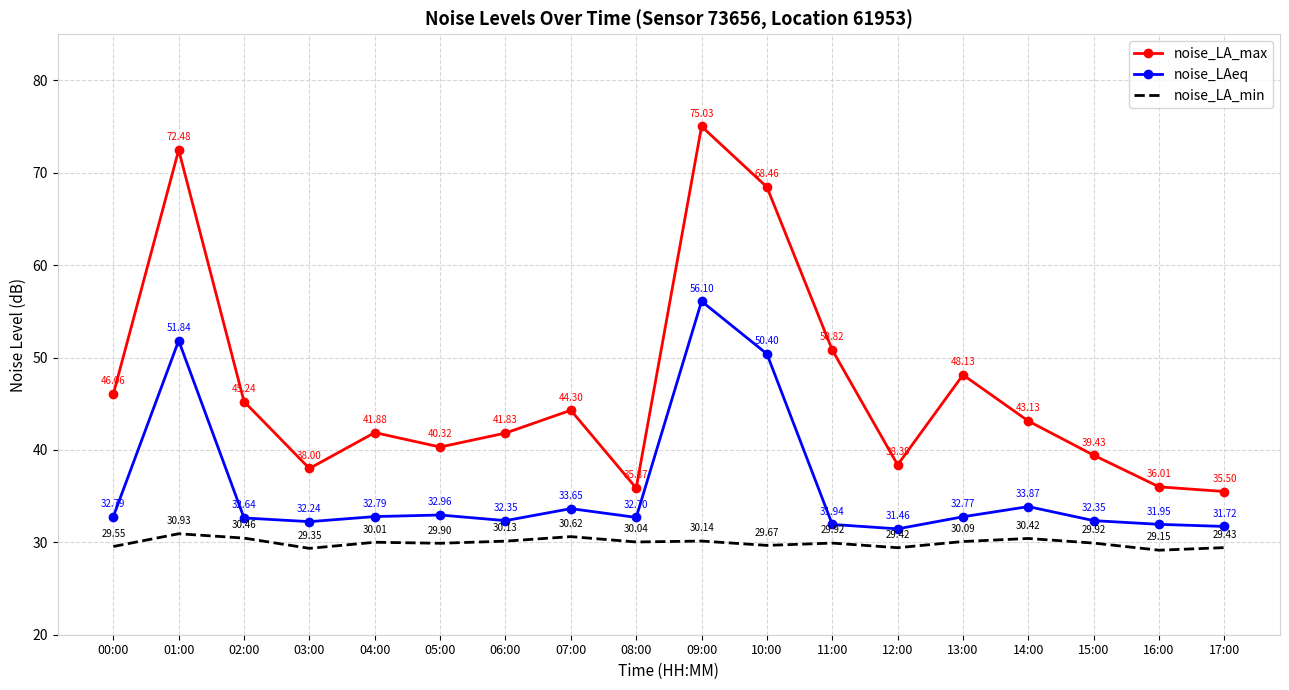

In noise_LAeq, how many points are lower than both neighbors (excluding endpoints)?

4